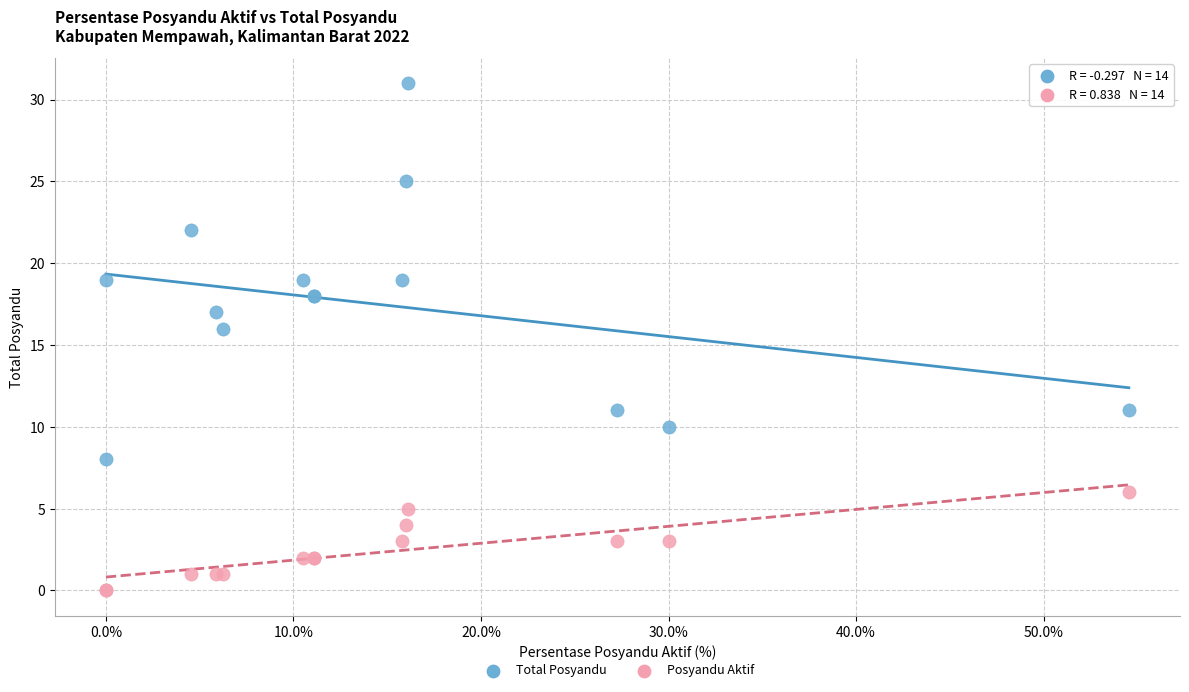

Which series has the largest Y range (max minus min)?

Total Posyandu